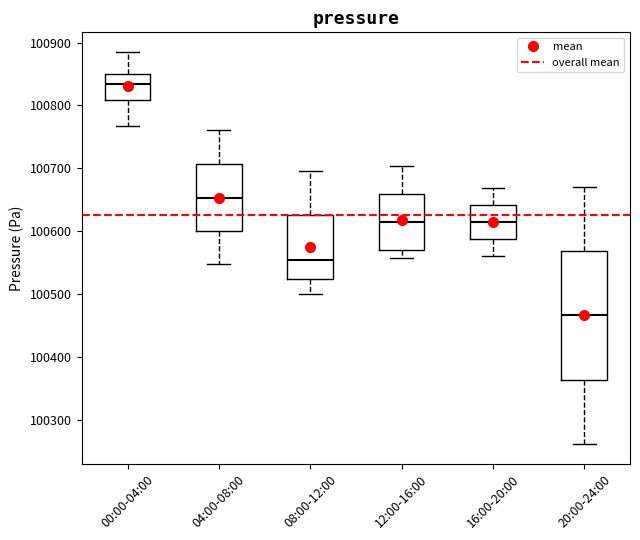

Comparing the boxes themselves (not the whiskers), which one is the tallest?

20:00-24:00